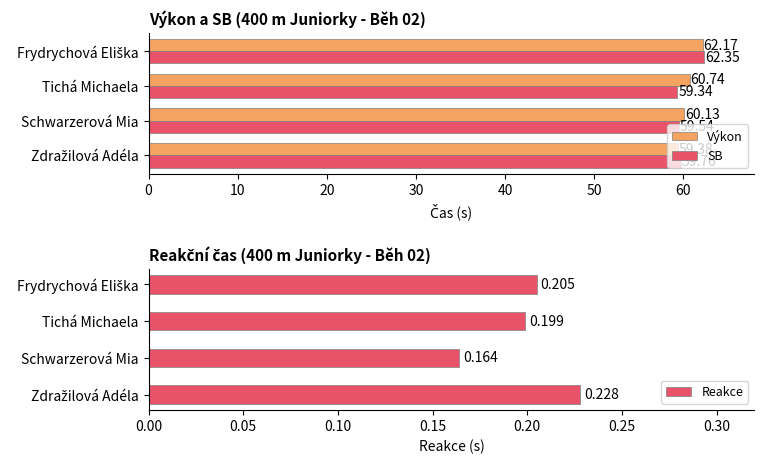

What is the average value of the SB series?

60.2